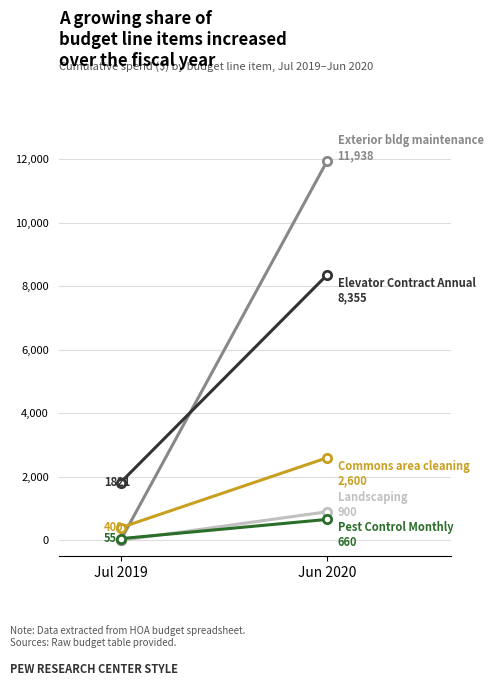

True or false: Pest Control Monthly has a value of 1073 at Jun 2020.

False